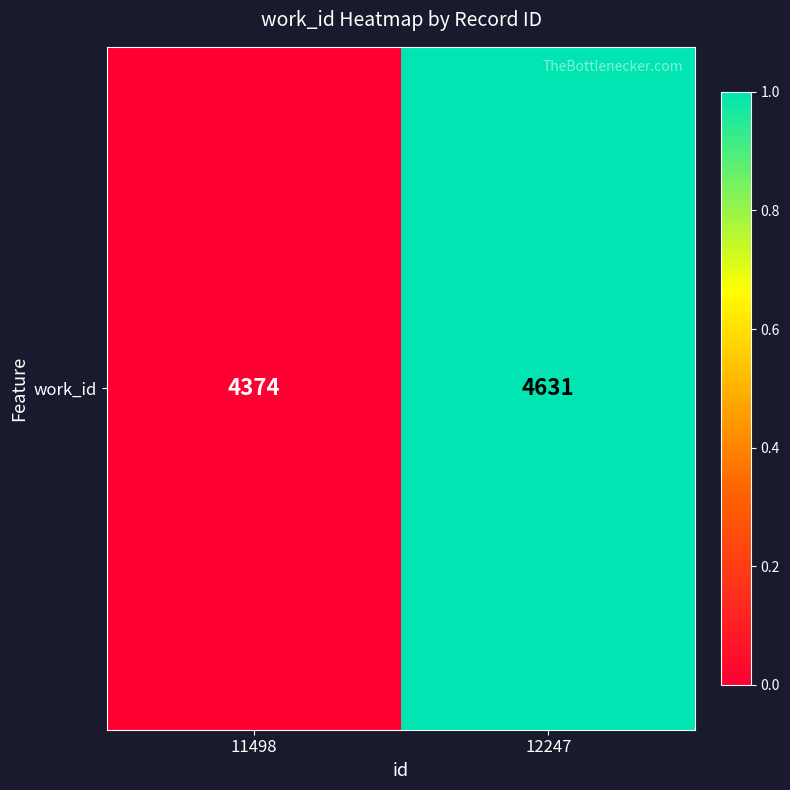

List the labels in order of value, smallest first.

11498, 12247